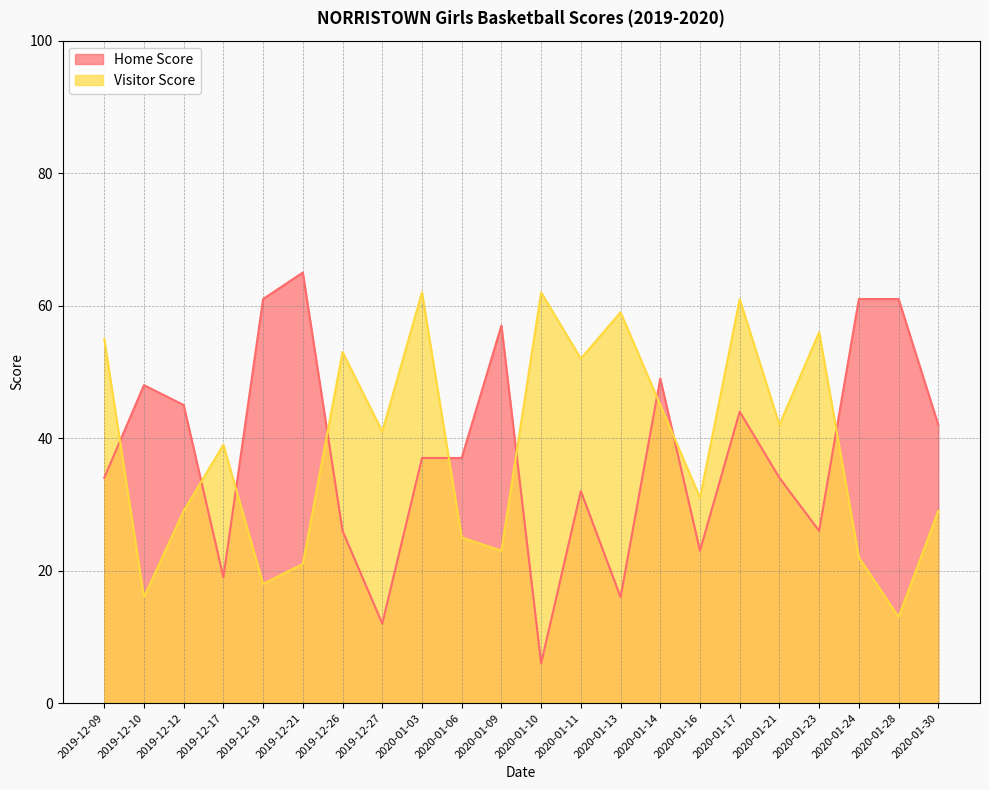

Where is the first local minimum for Home Score?

2019-12-17